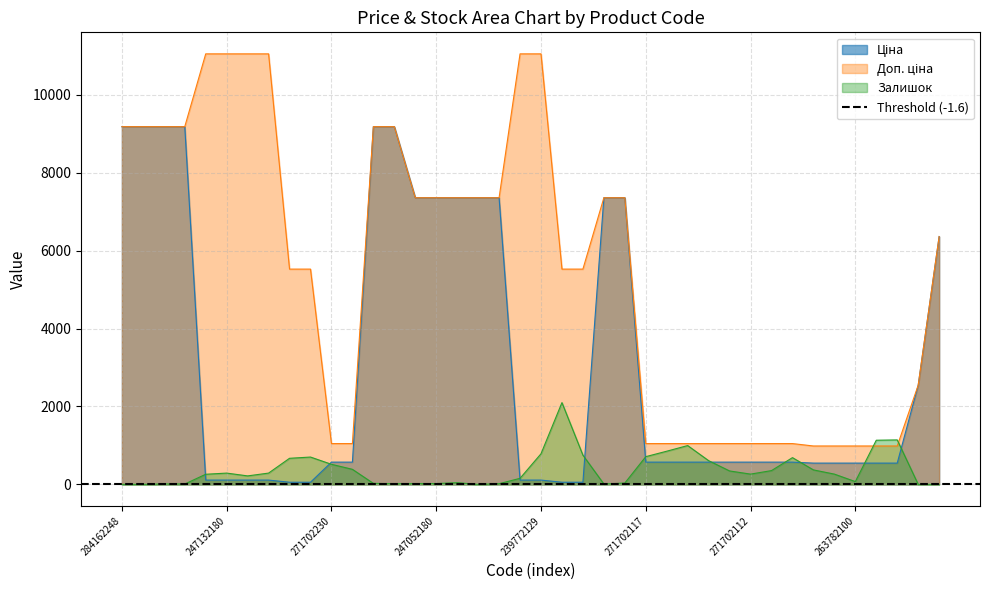

Does the chart have visible grid lines?

Yes